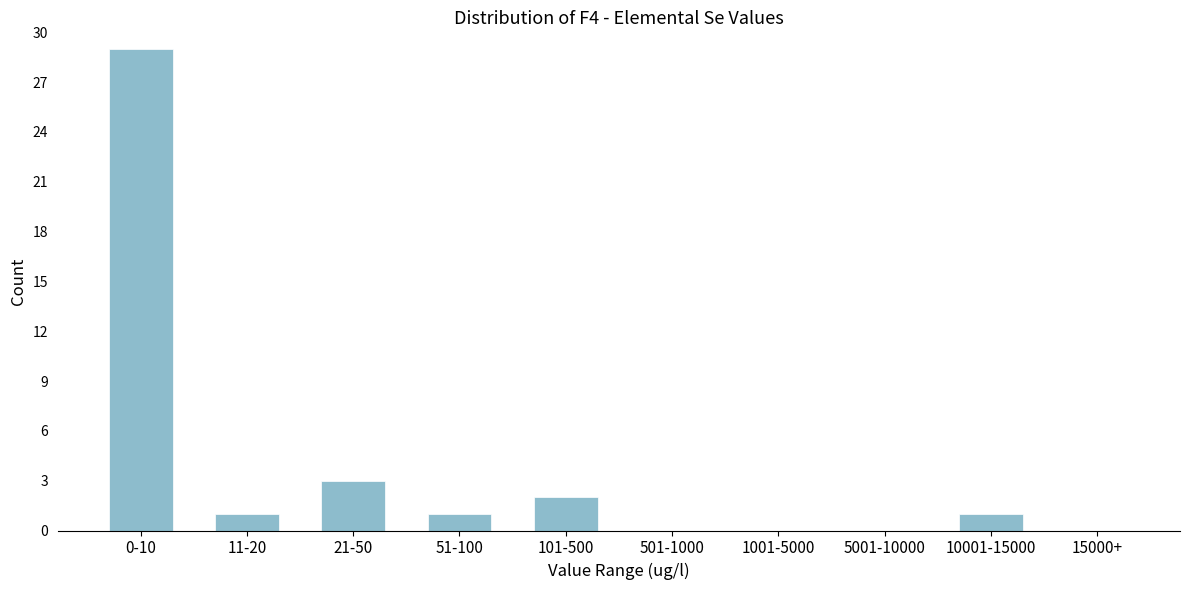

Reading right to left, transcribe all the data shown in this chart.

15000+=0	10001-15000=1	5001-10000=0	1001-5000=0	501-1000=0	101-500=2	51-100=1	21-50=3	11-20=1	0-10=29